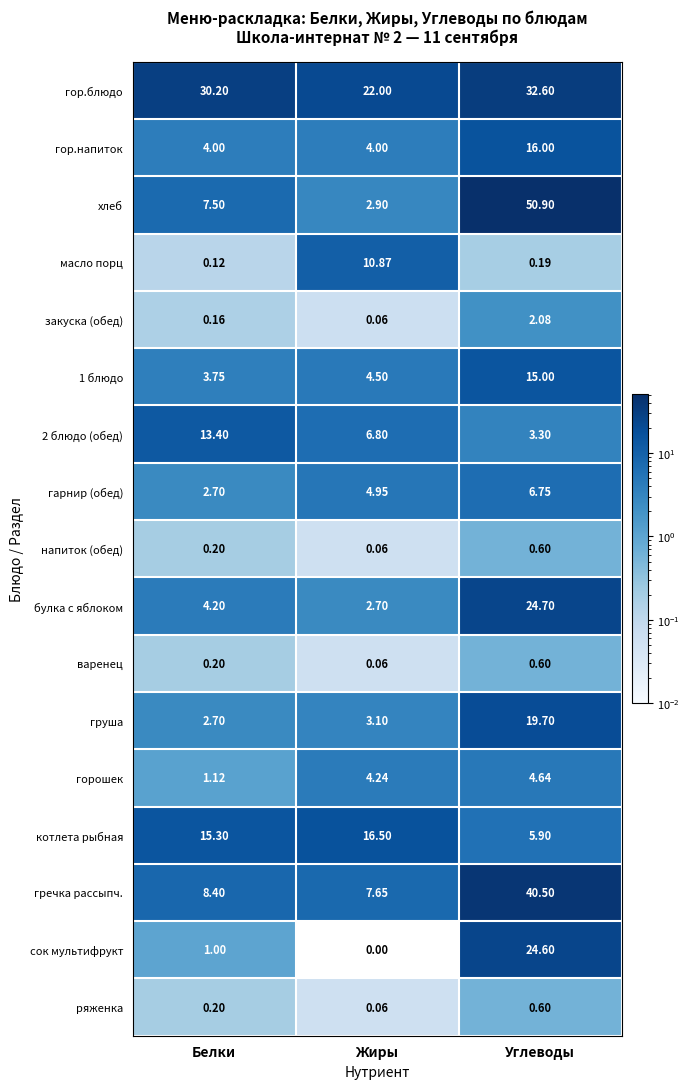

What is the total value across all series at Жиры?

90.5